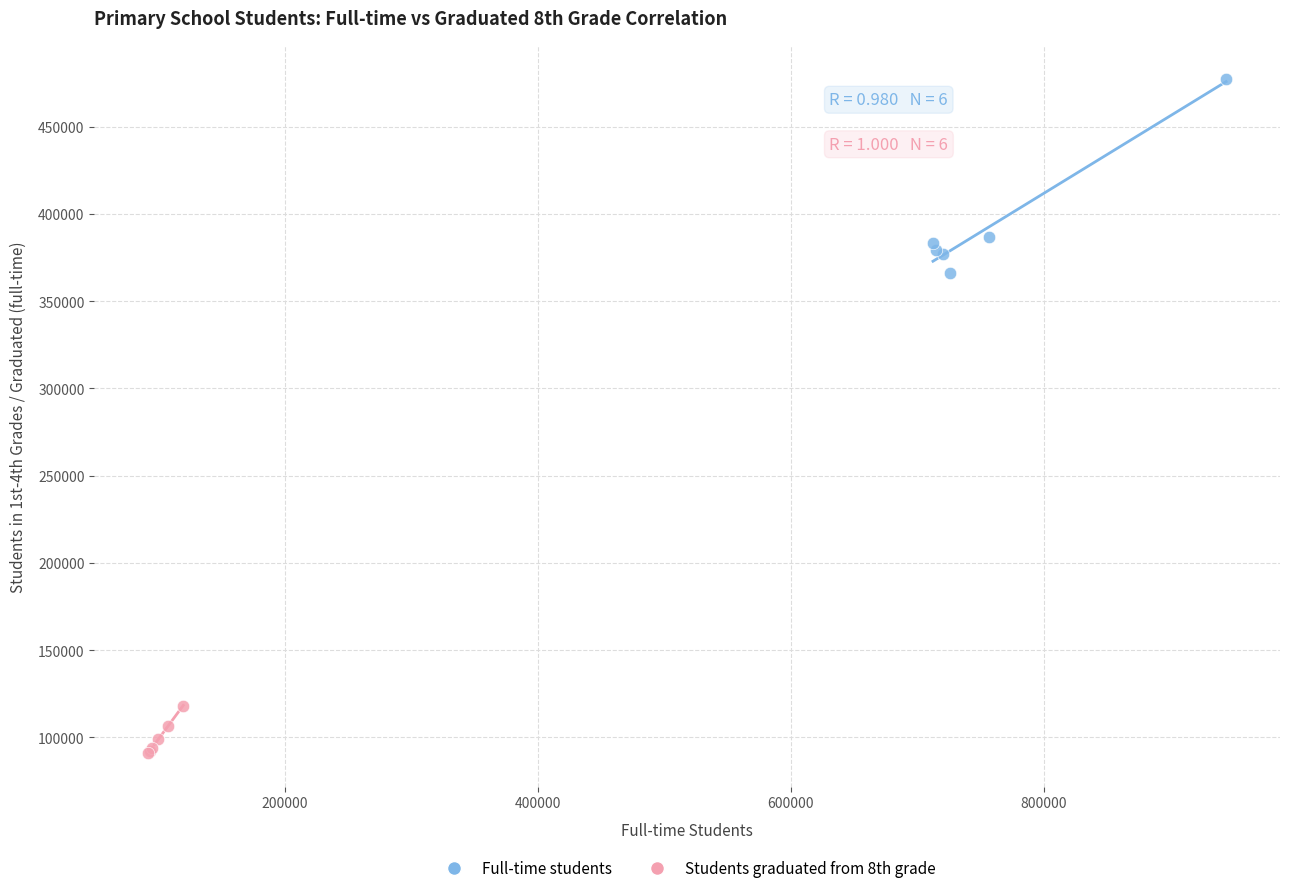

Which series reaches the minimum Y coordinate?

Students graduated from 8th grade